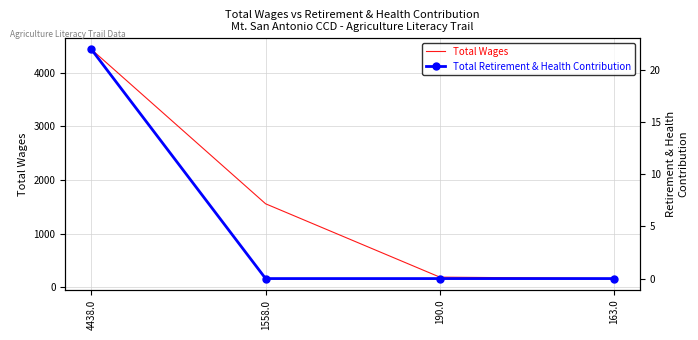

True or false: Total Wages and Total Retirement & Health Contribution intersect in this chart.

False